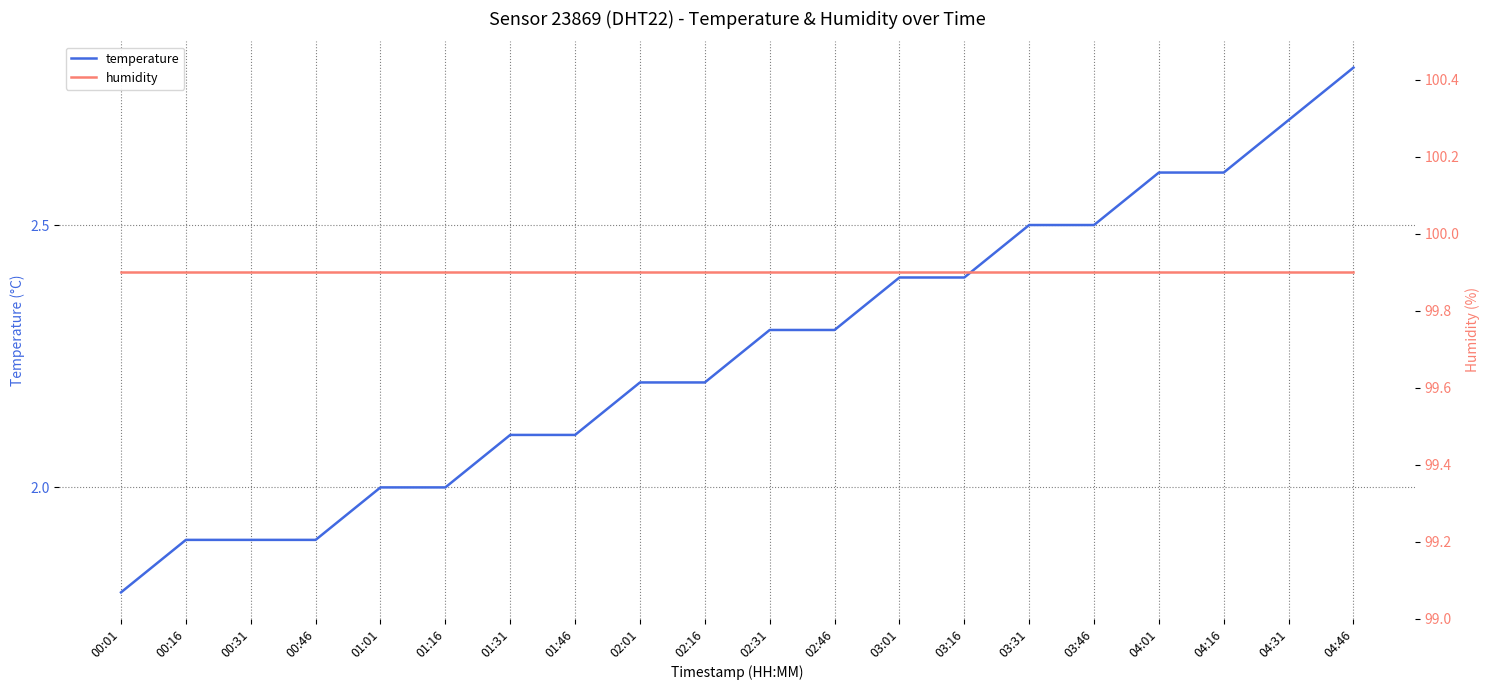

What is the minimum value shown in the chart?

1.8